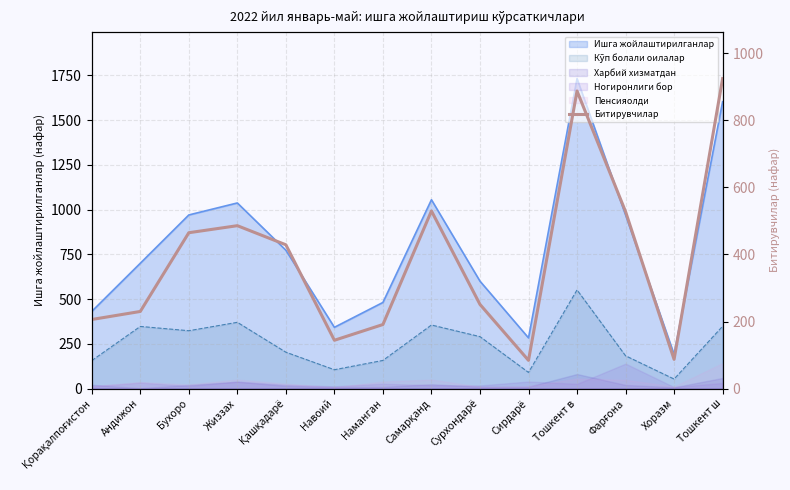

What is the change in value from Сурхондарё to Тошкент в?

+637